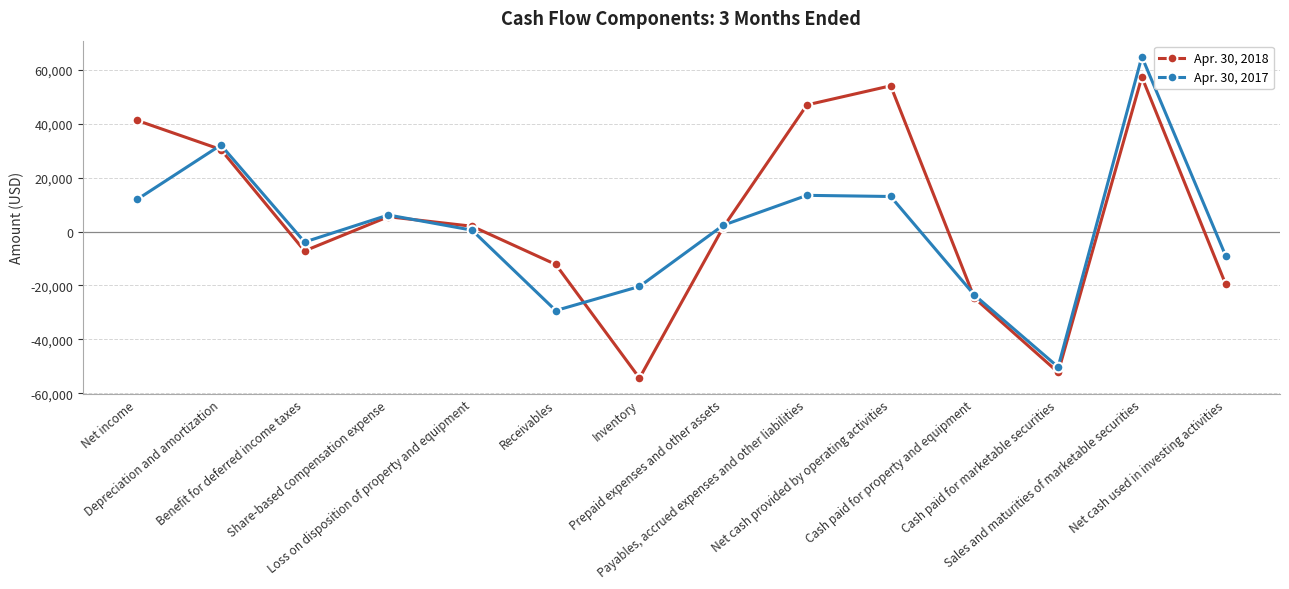

True or false: Apr. 30, 2018 has more than 2 interior local peaks.

True